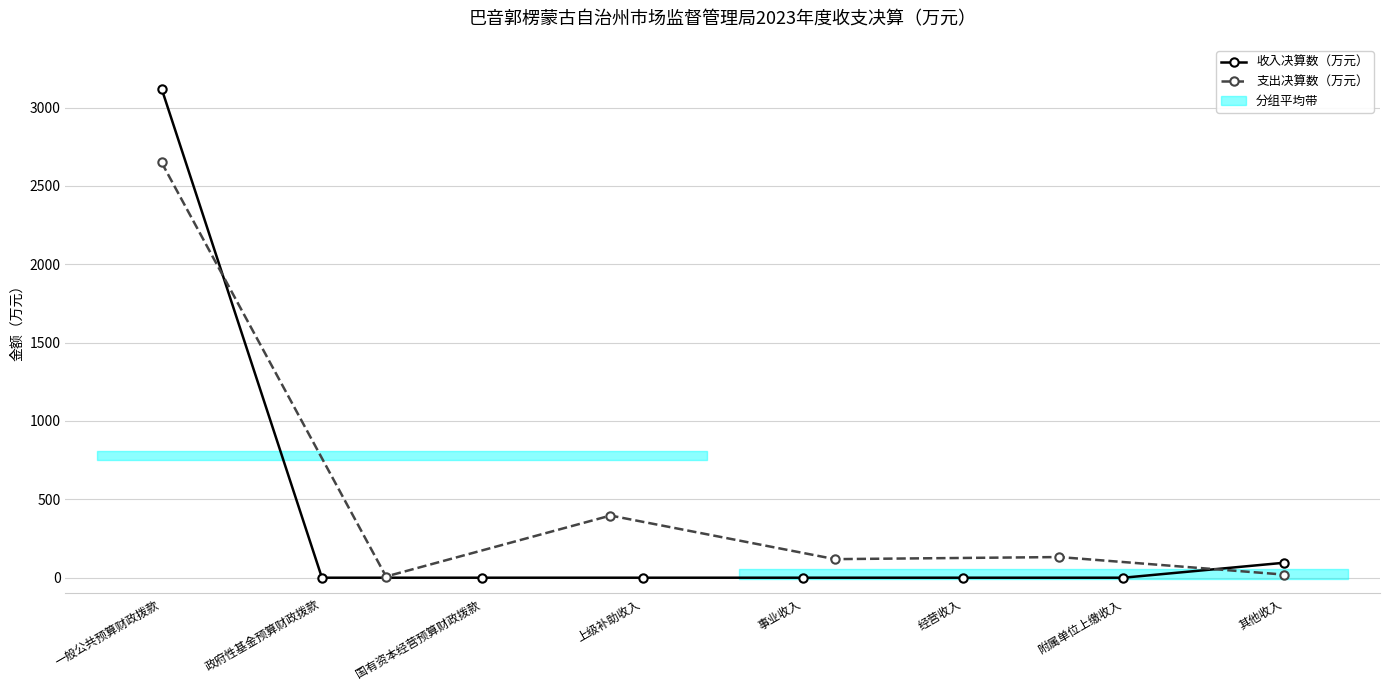

What is the label of the 8th point from the right?

一般公共预算财政拨款